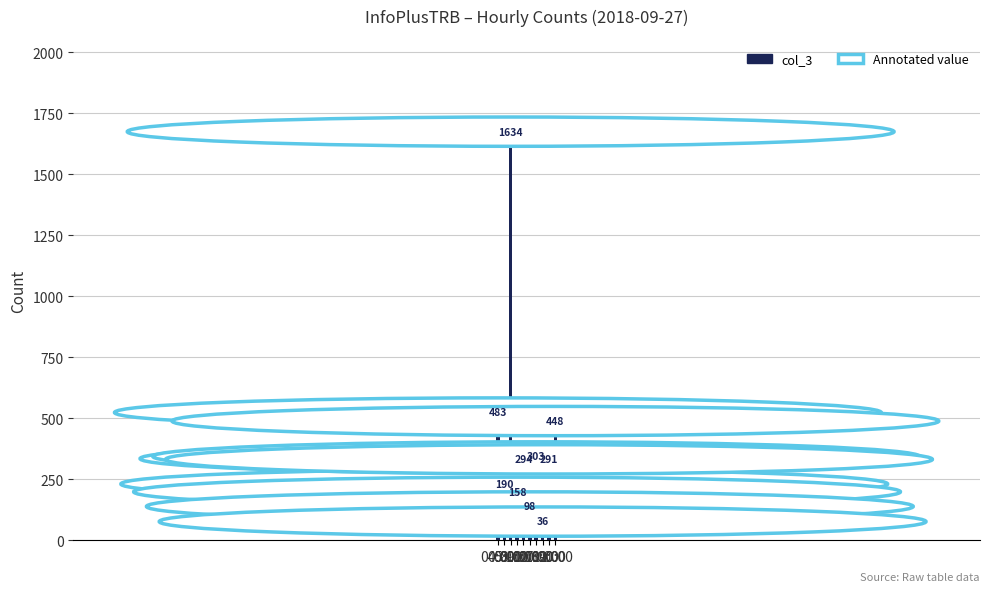

What is the value of the 8th bar from the left?

36